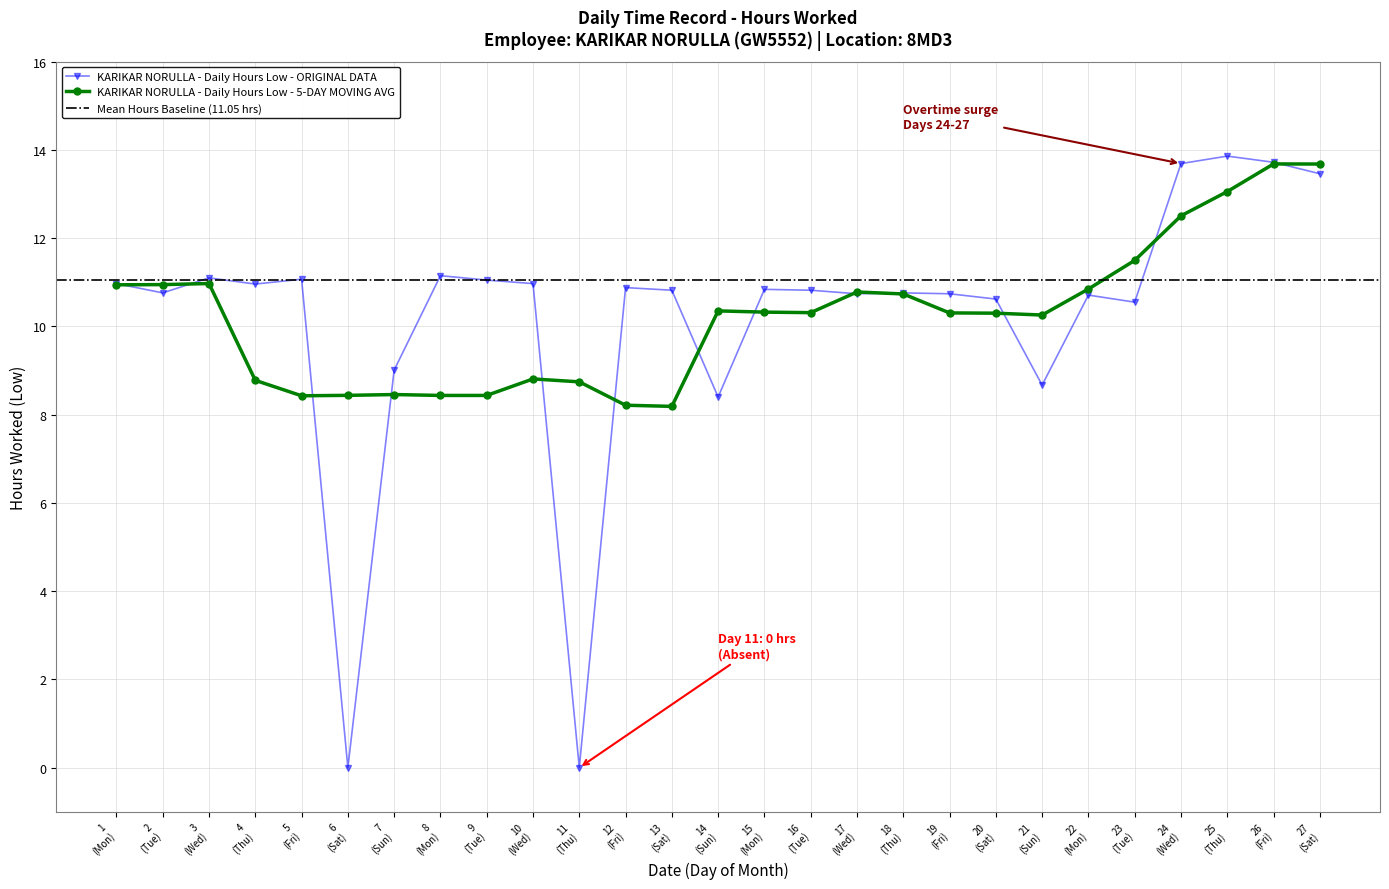

Rank the categories by value from highest to lowest.

25, 26, 24, 27, 8, 3, 5, 9, 1, 10, 4, 12, 15, 13, 16, 2, 18, 17, 19, 22, 20, 23, 7, 21, 14, 6, 11